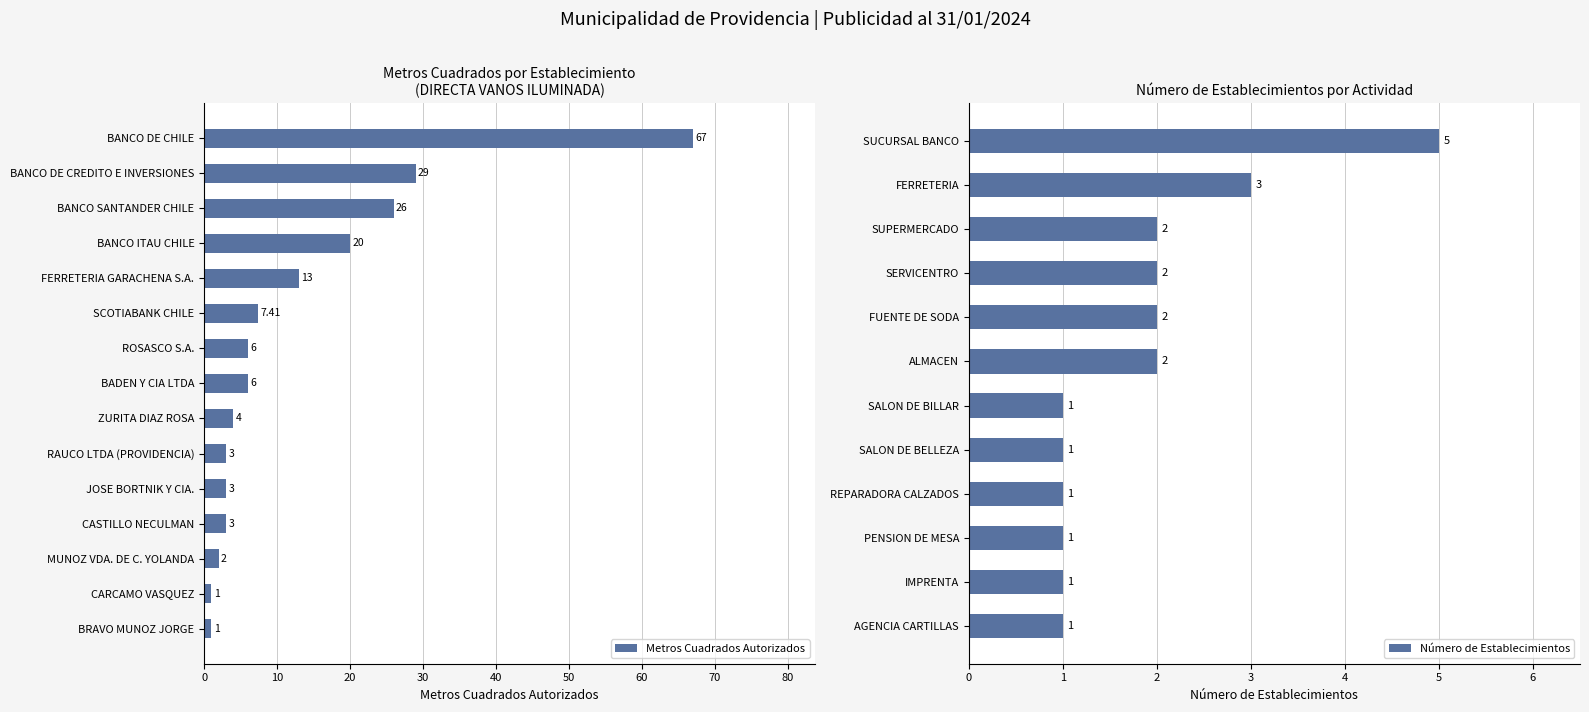

Which category has the highest value in the Metros Cuadrados Autorizados series?

BANCO DE CHILE